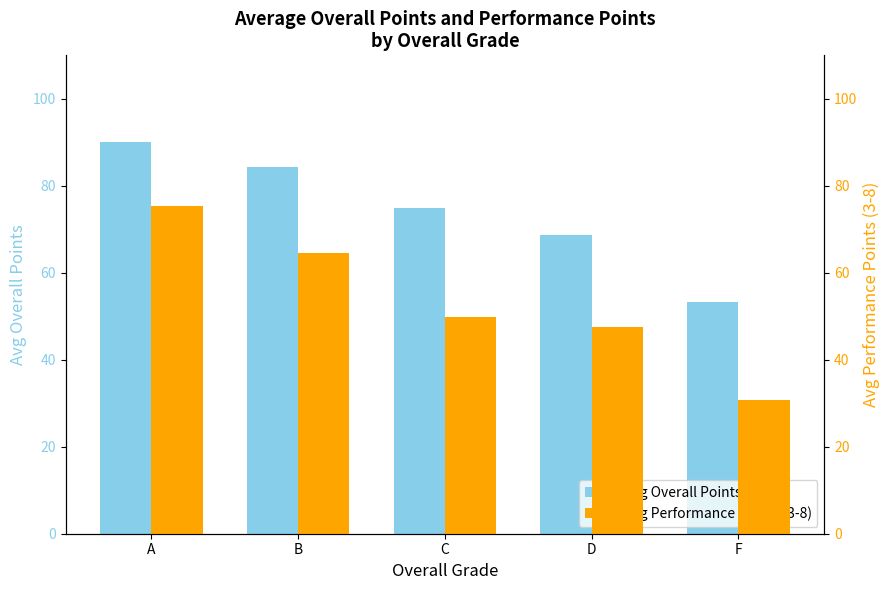

Between A and D, which series saw the biggest shift?

Avg Performance Points (3-8)